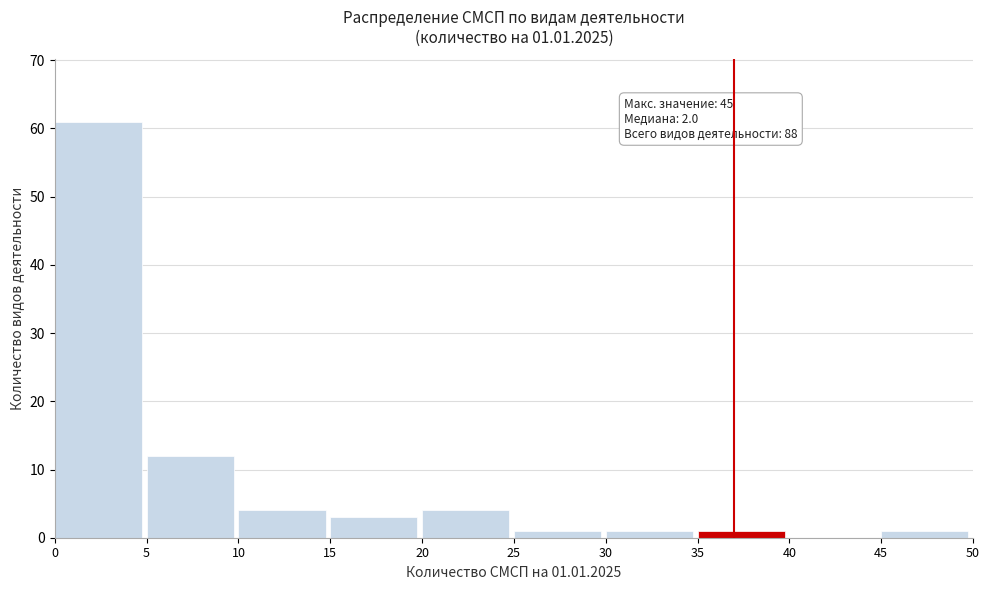

Over which range of the x-axis is the bar tallest?

0 to 5